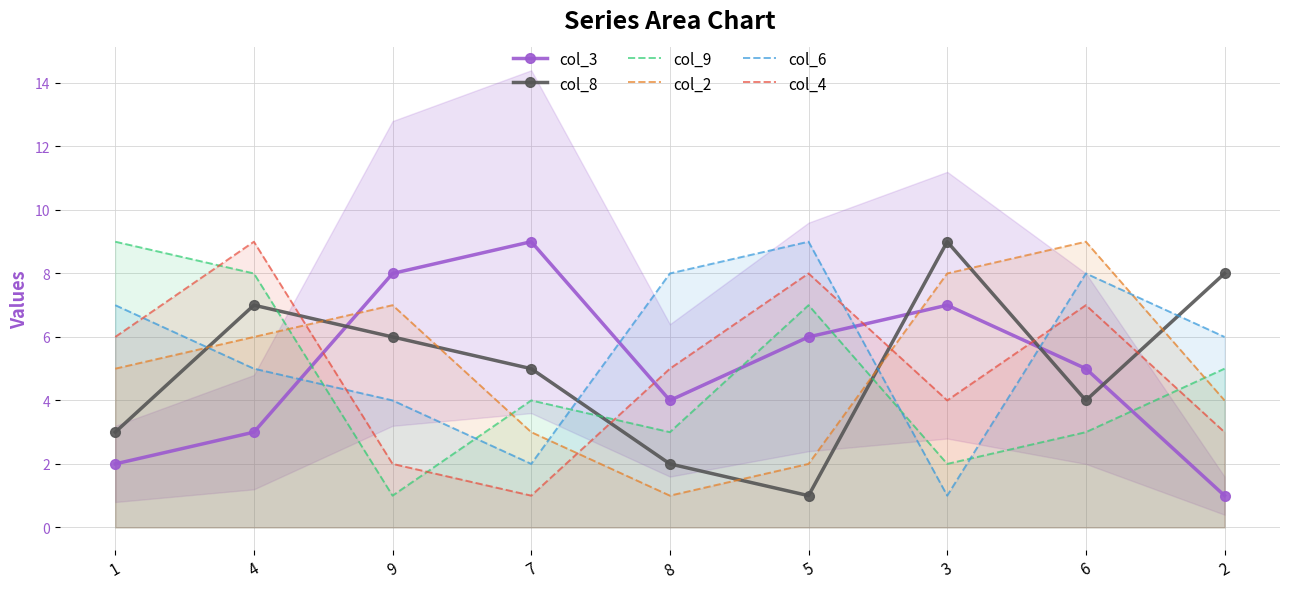

Is it true that col_2 equals 8 at 3?

True